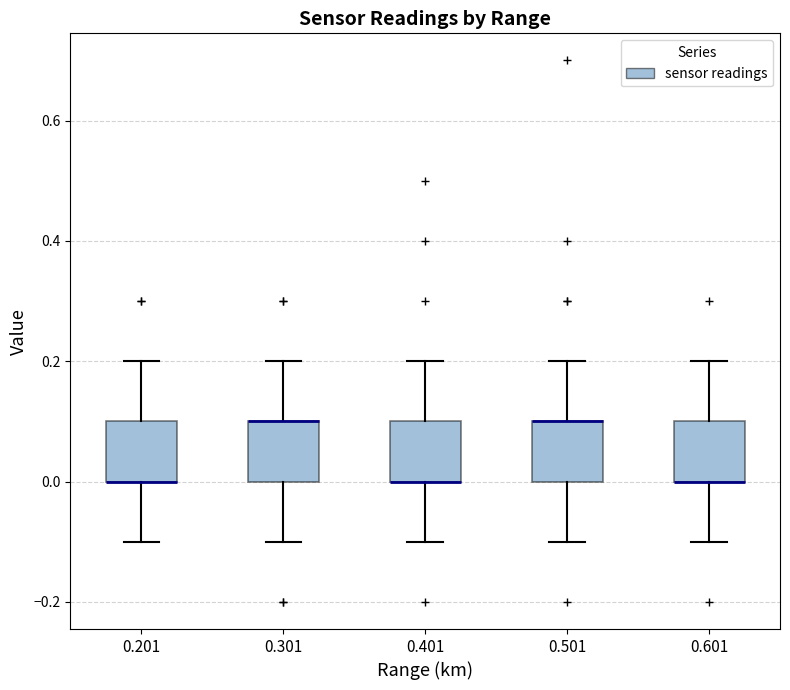

Reading left to right, read every box against the y-axis: the position of its median line, the range the box covers, and the ends of its whiskers. The values are not printed on the chart, so give them approximately, as read against the axis.

0.201: median 0.0 (drawn on the box's lower edge), box 0.0 to 0.1, whiskers -0.1 to 0.2
0.301: median 0.1 (drawn on the box's upper edge), box 0.0 to 0.1, whiskers -0.1 to 0.2
0.401: median 0.0 (drawn on the box's lower edge), box 0.0 to 0.1, whiskers -0.1 to 0.2
0.501: median 0.1 (drawn on the box's upper edge), box 0.0 to 0.1, whiskers -0.1 to 0.2
0.601: median 0.0 (drawn on the box's lower edge), box 0.0 to 0.1, whiskers -0.1 to 0.2